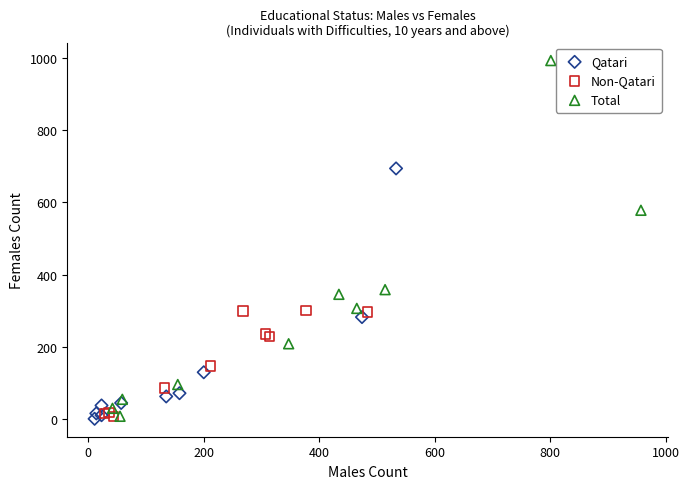

Which series has the largest Y range (max minus min)?

Total